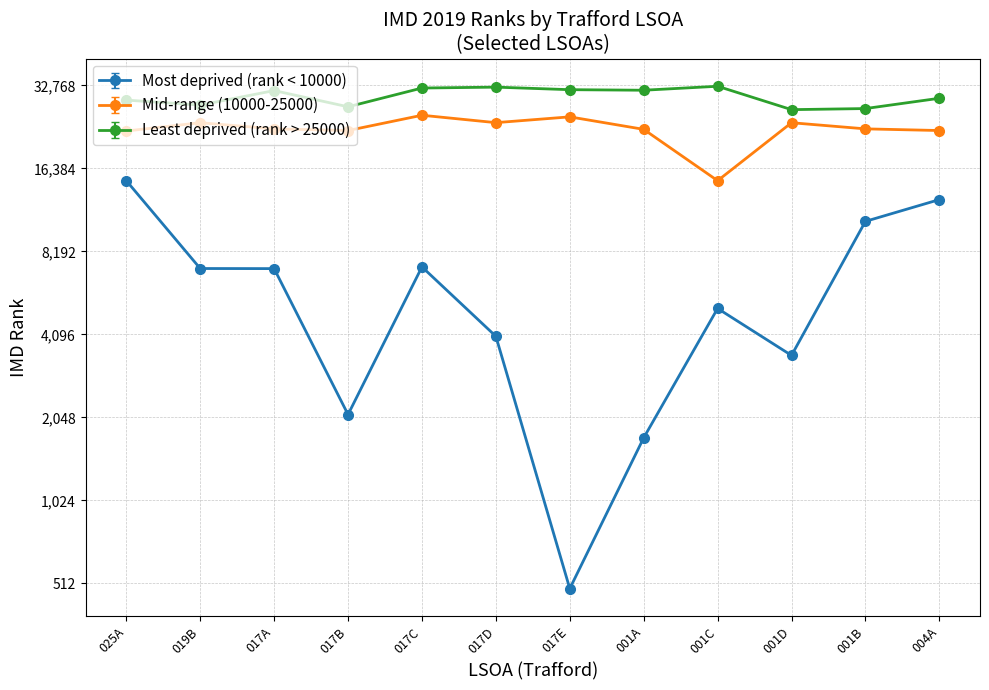

Which series changed the most between 017B and 017D?

Least deprived (rank > 25000)